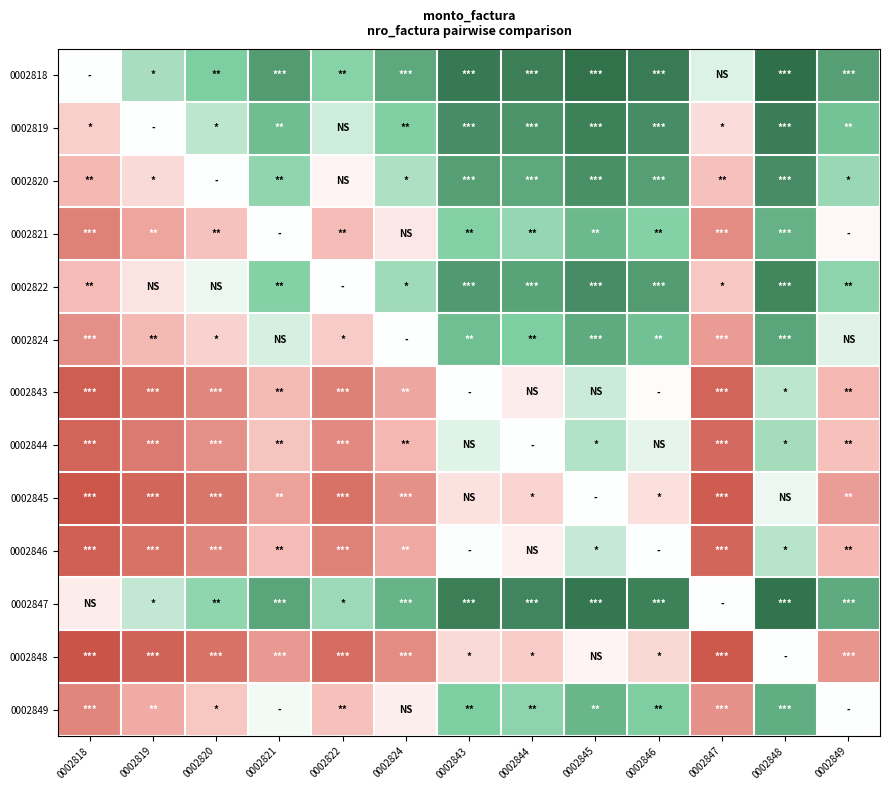

What is the minimum value shown in the chart?

-0.9